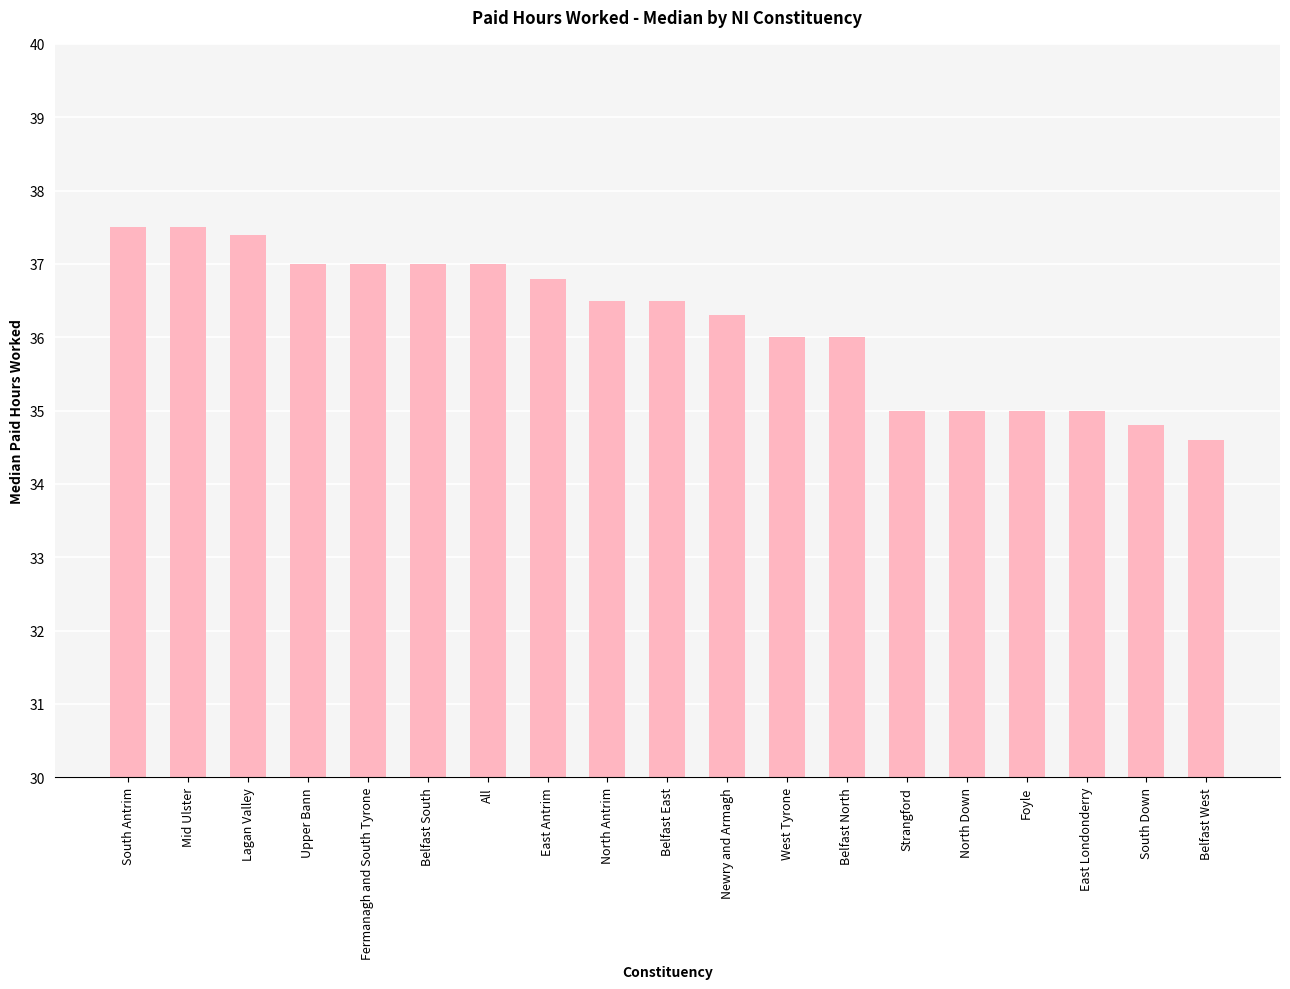

What is the sum of the values at North Down and Fermanagh and South Tyrone?

72.0